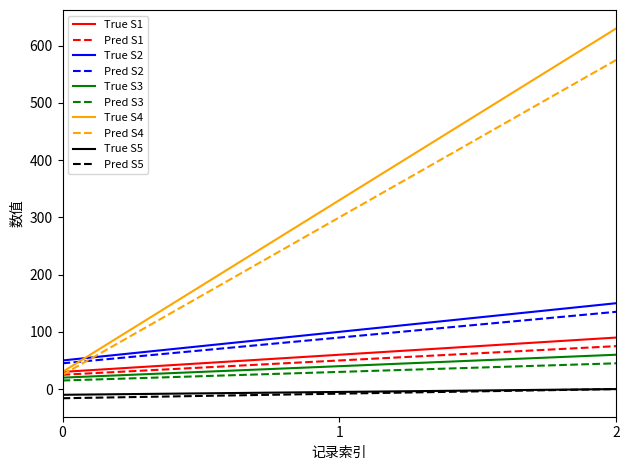

Is the value of True S5 at 2 greater than the value of True S3 at 2?

No